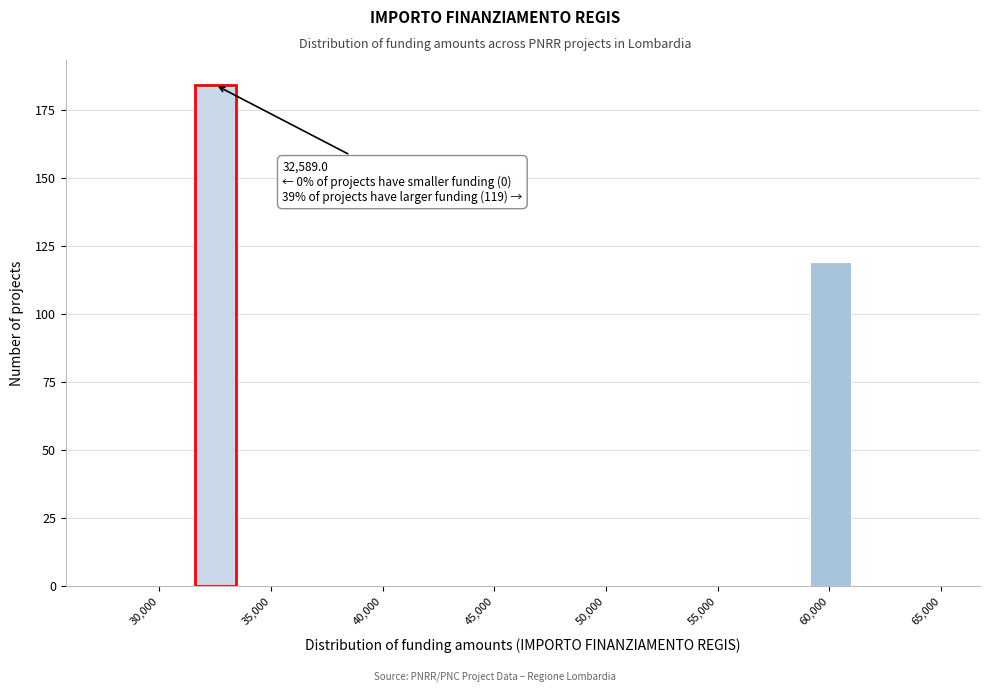

Around what value on the x-axis is the tallest bar? Give the approximate position of its centre, as read against the axis.

32500